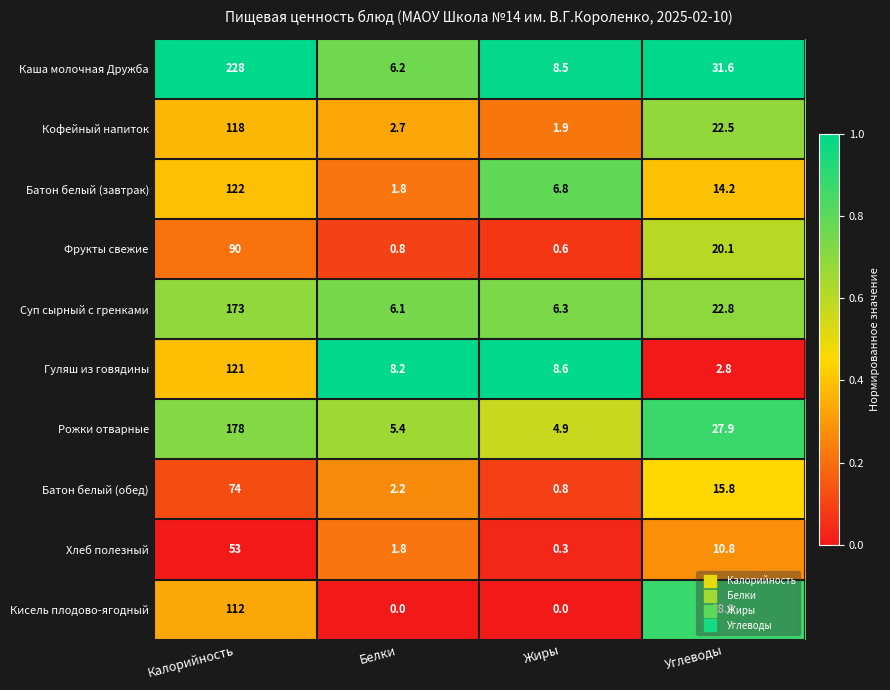

Which series has the largest range (max minus min)?

Каша молочная Дружба